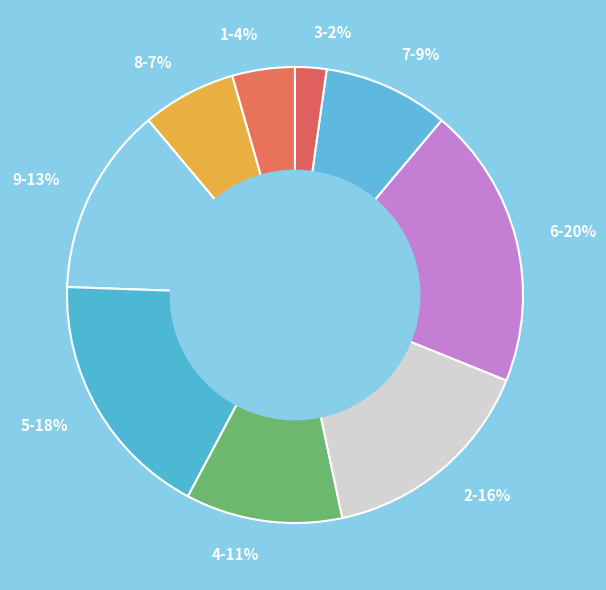

Does 1-4% represent more than half of the total?

No